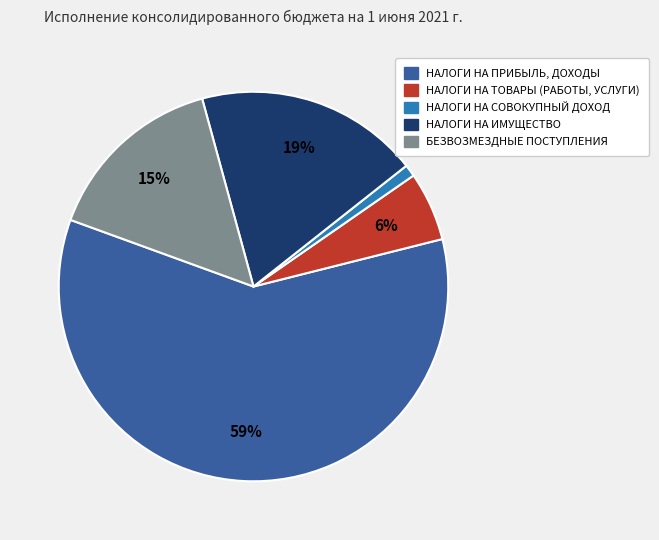

Rank the categories by value from highest to lowest.

НАЛОГИ НА ПРИБЫЛЬ, ДОХОДЫ, НАЛОГИ НА ИМУЩЕСТВО, БЕЗВОЗМЕЗДНЫЕ ПОСТУПЛЕНИЯ, НАЛОГИ НА ТОВАРЫ (РАБОТЫ, УСЛУГИ), НАЛОГИ НА СОВОКУПНЫЙ ДОХОД